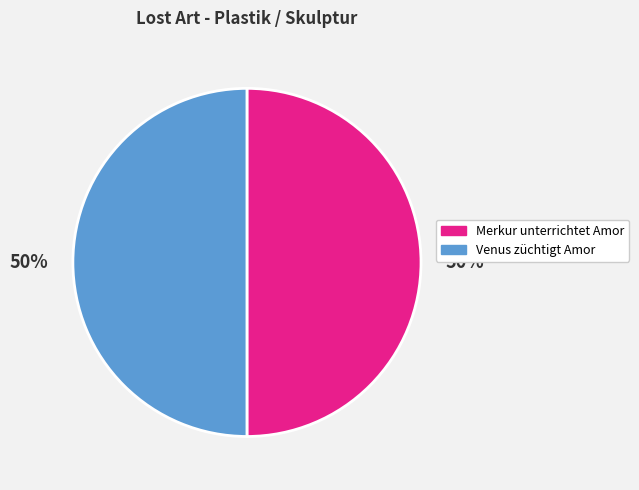

How many segments does this pie chart have?

2